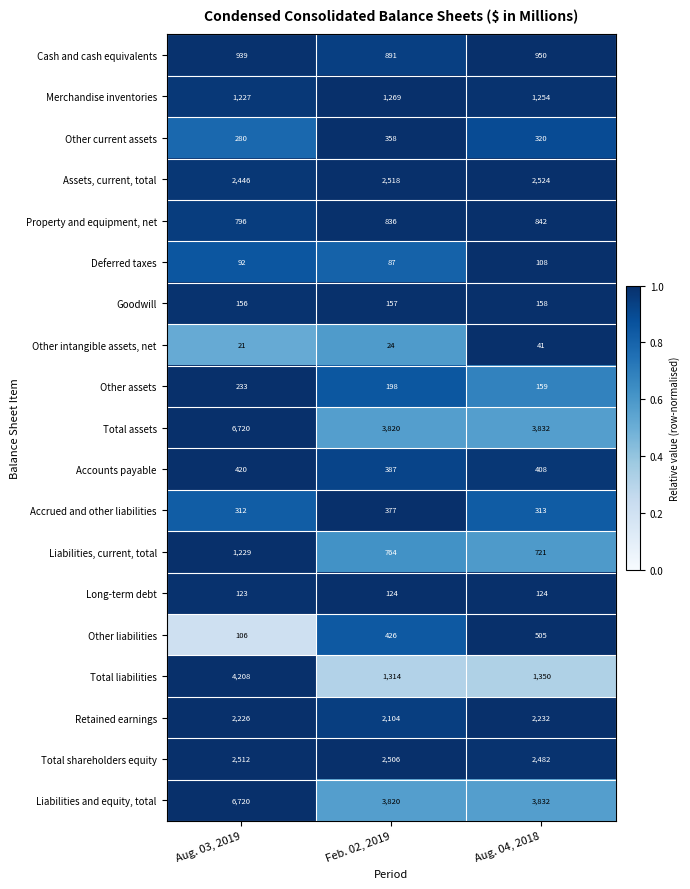

Is it true that Liabilities and equity, total equals 3527 at Aug. 03, 2019?

False